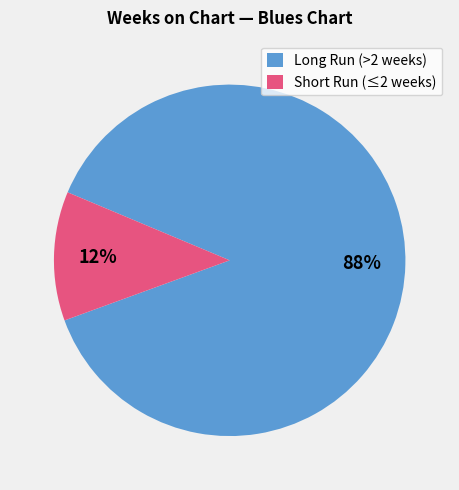

How many slices are in this pie chart?

2